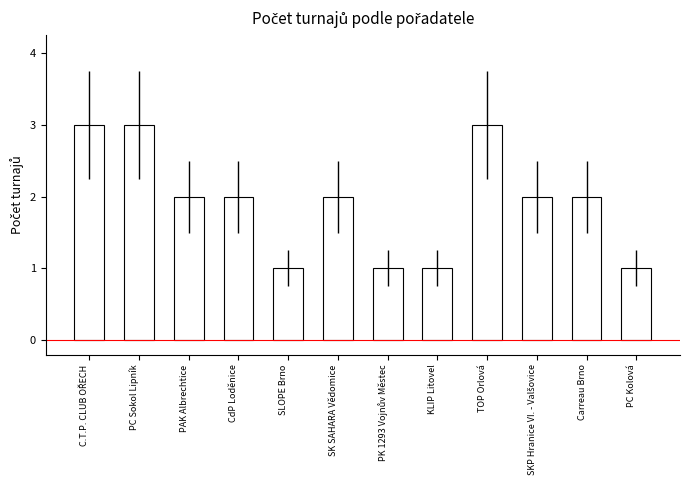

What is the label of the 4th bar from the left?

CdP Loděnice